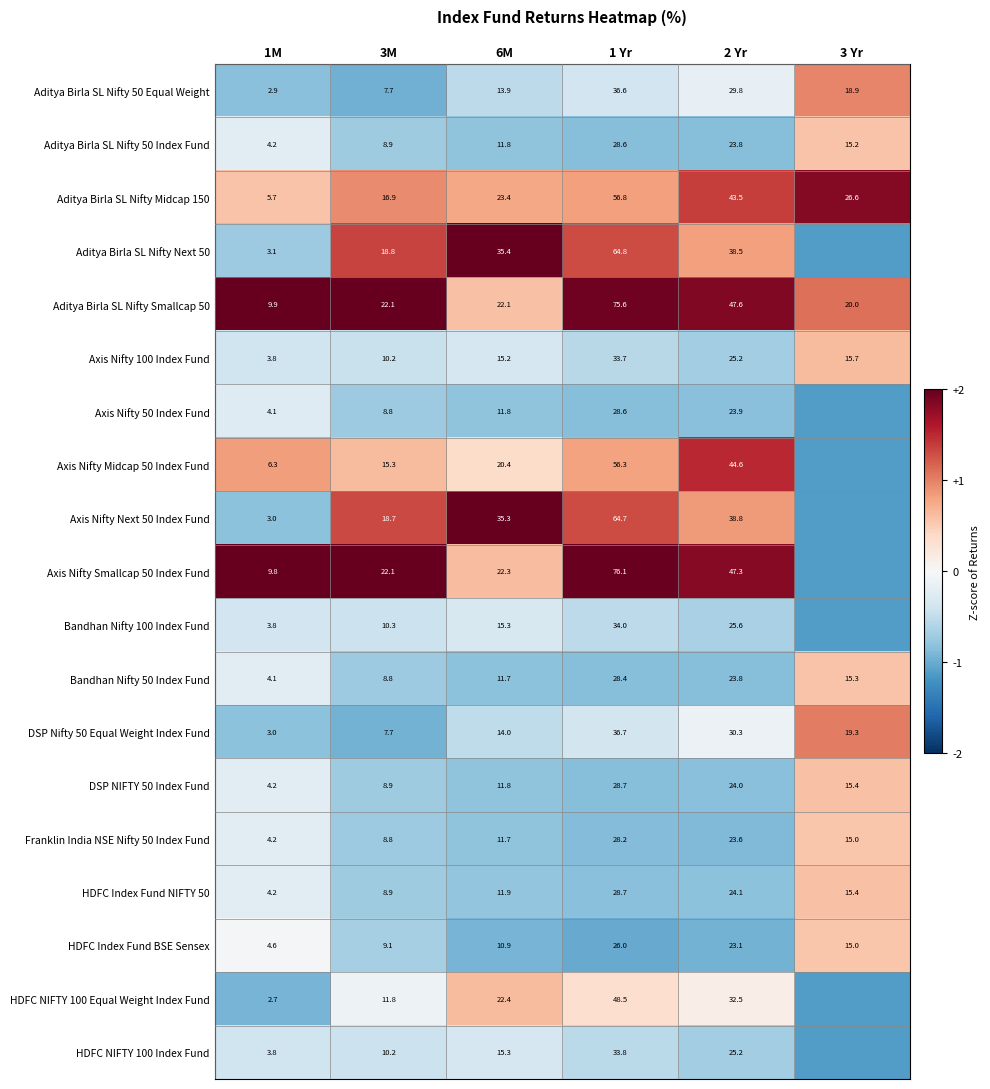

Between 1M and 3 Yr, which is larger?

3 Yr